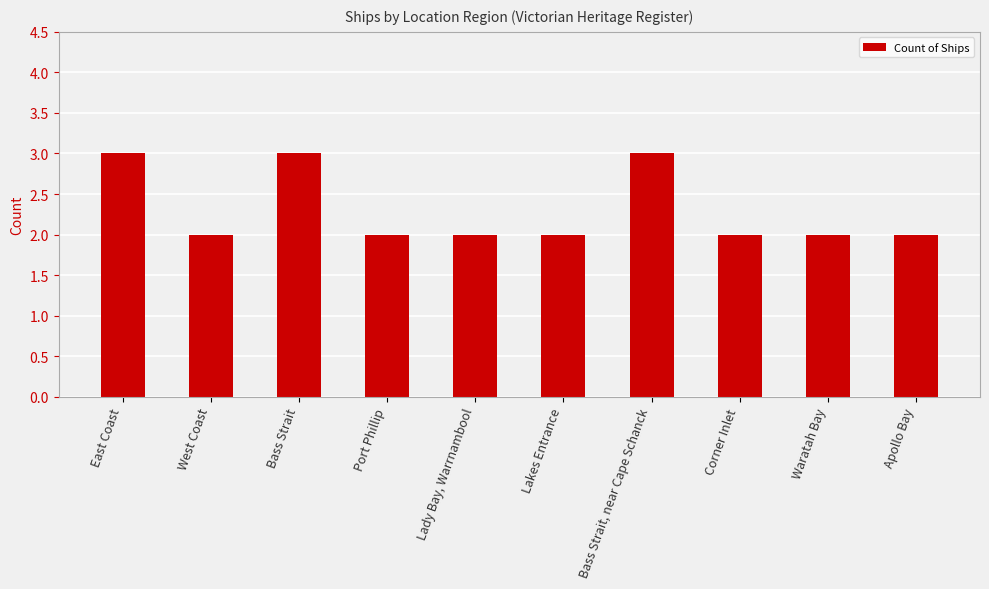

Read the value at Corner Inlet.

2